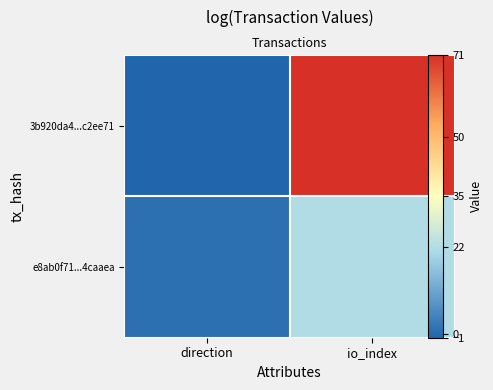

What is the difference between the e8ab0f71...4caaea values at direction and io_index?

21